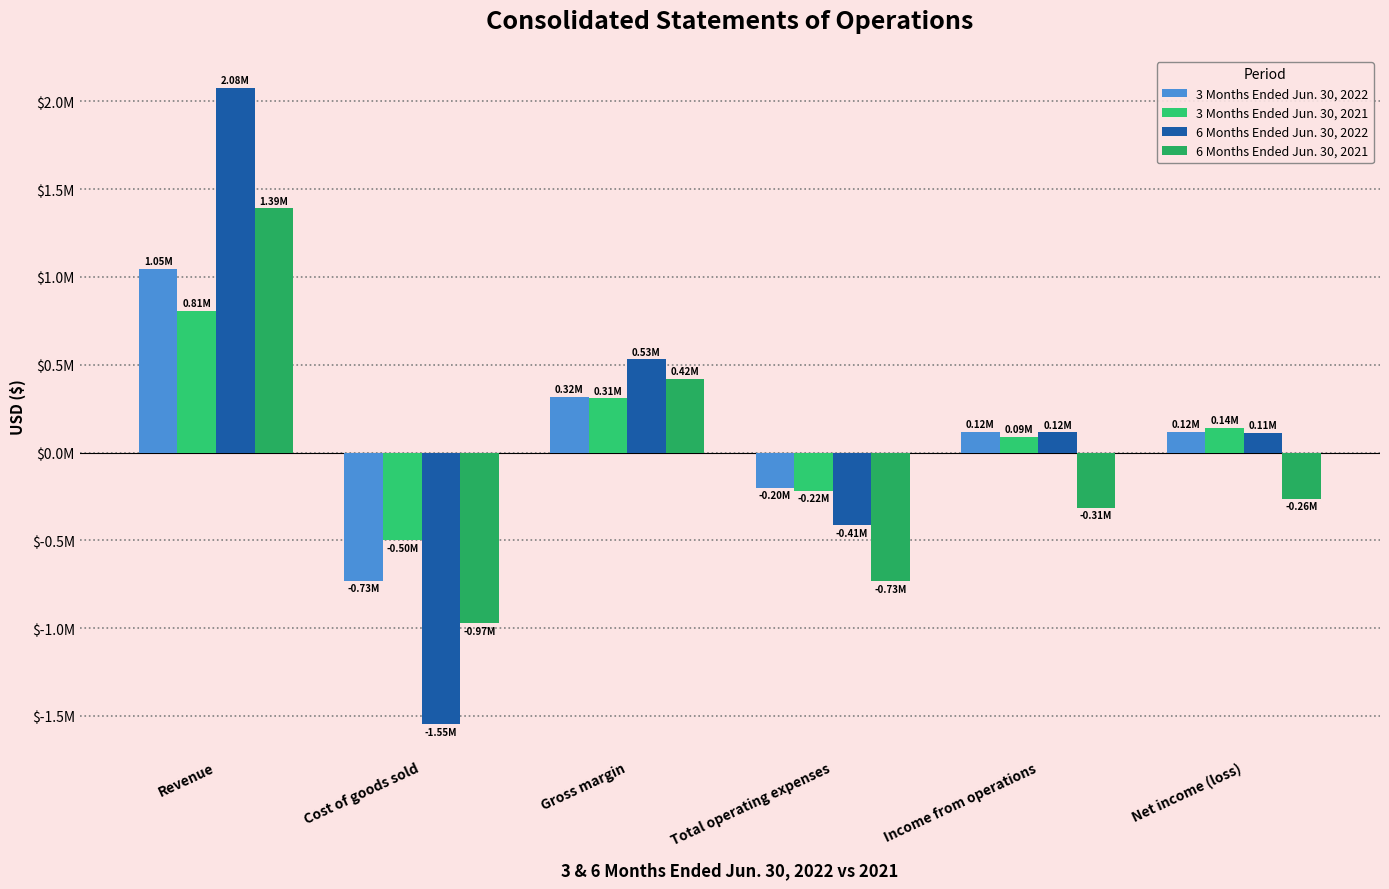

At which category is the sum across all series the highest?

Revenue